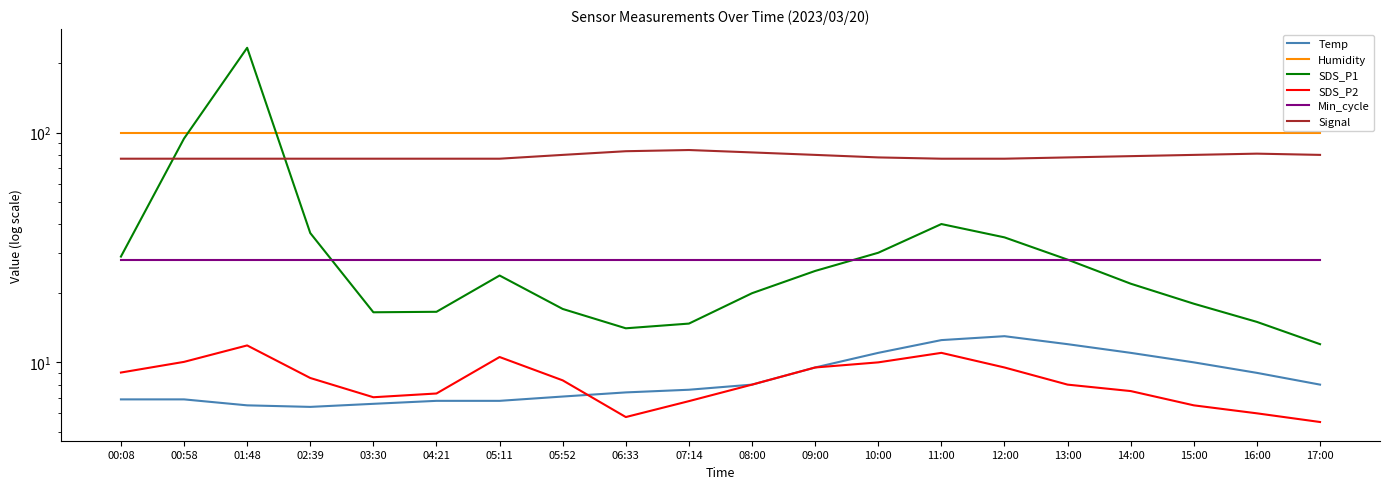

At which category does the chart reach its peak across all series?

01:48